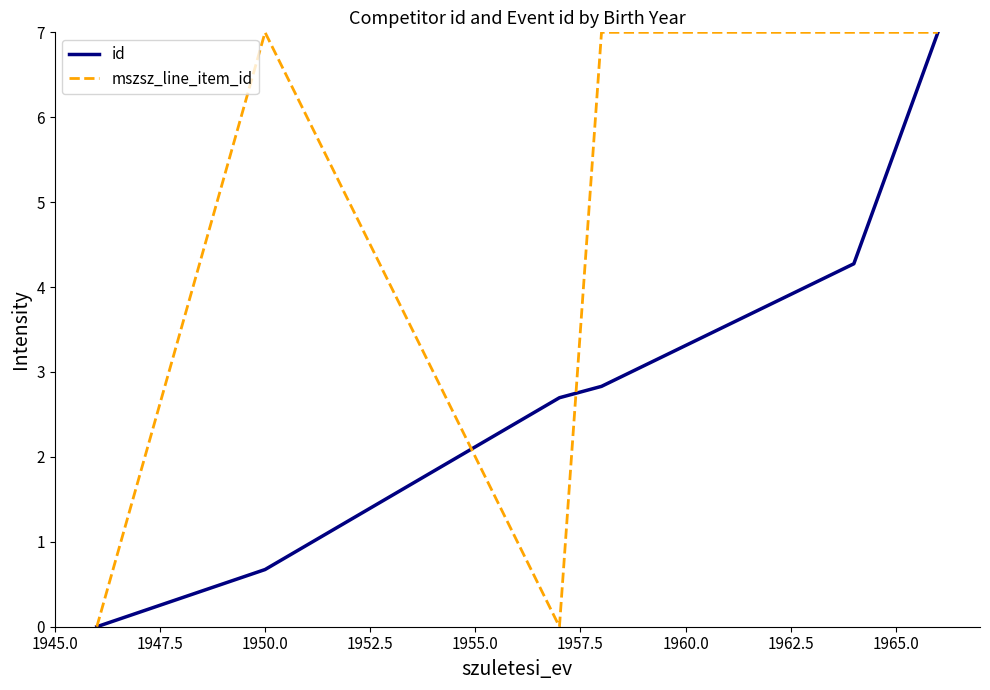

What is the average value of the id series?

2.9